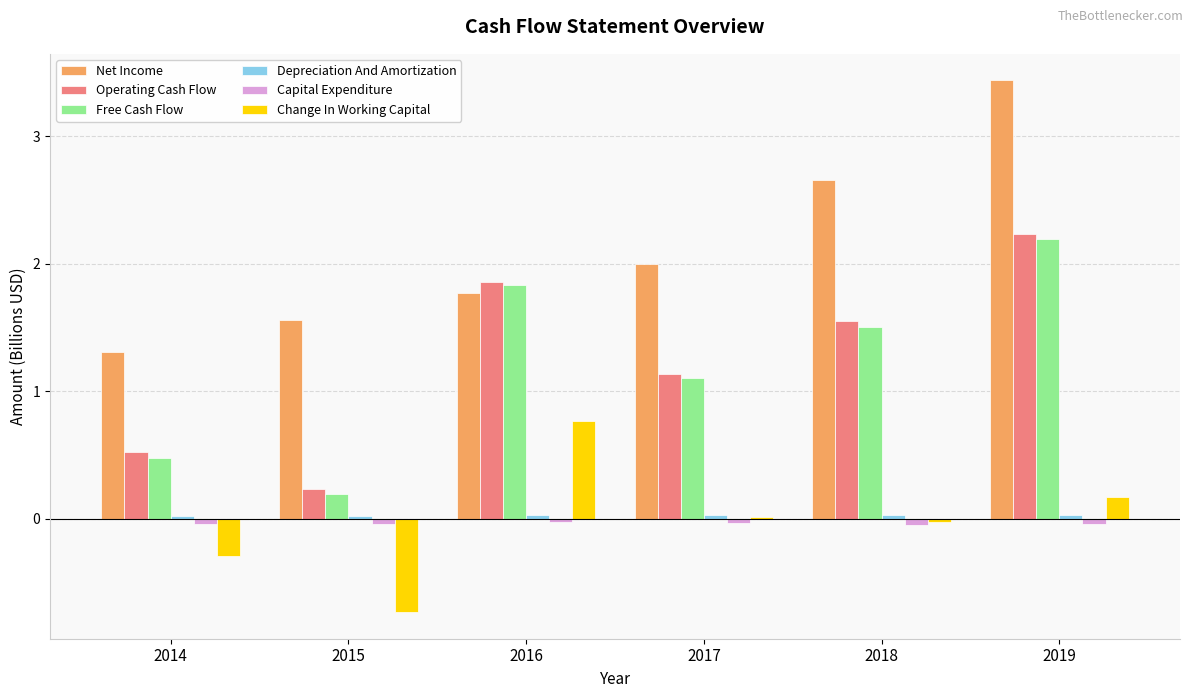

At which label does Free Cash Flow first exceed 1?

2016